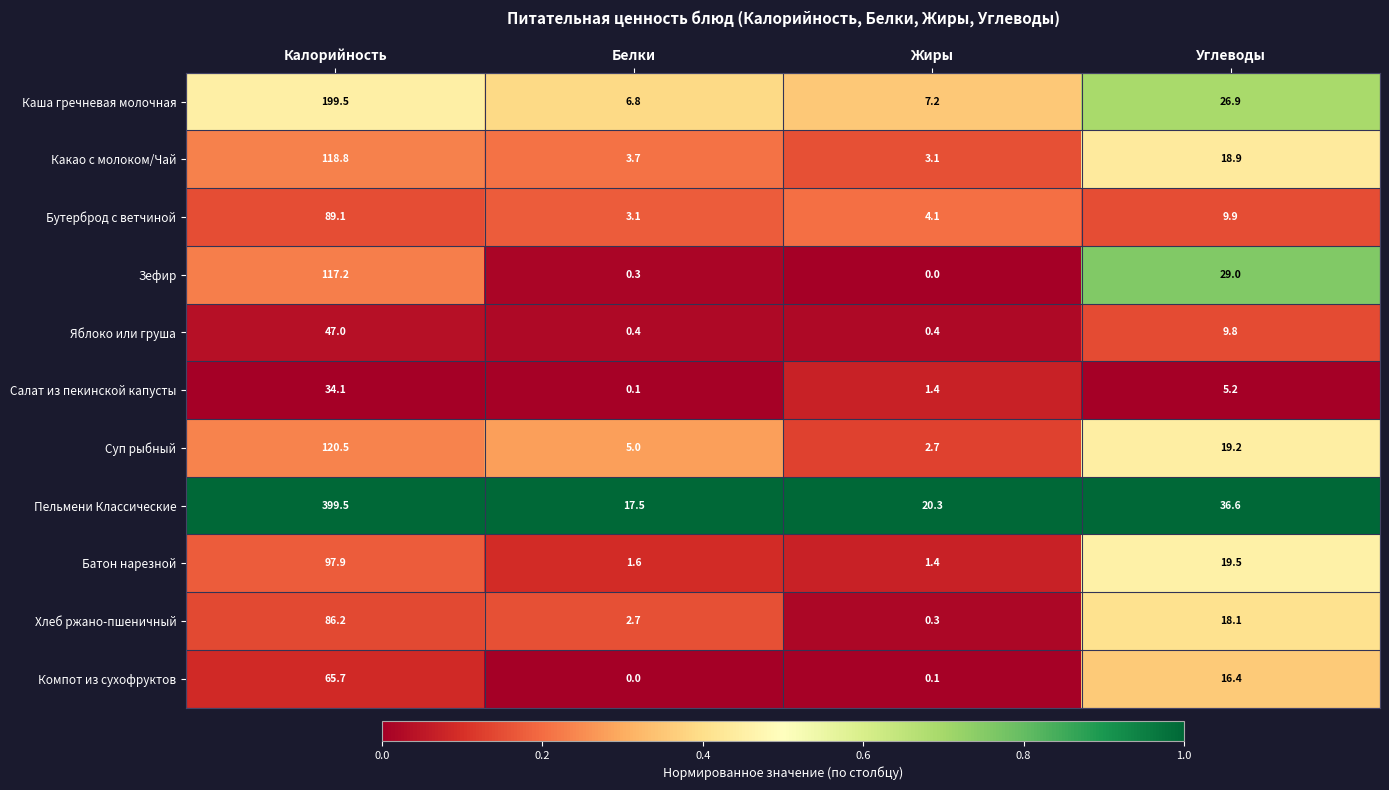

What is the average value of the Салат из пекинской капусты series?

10.2